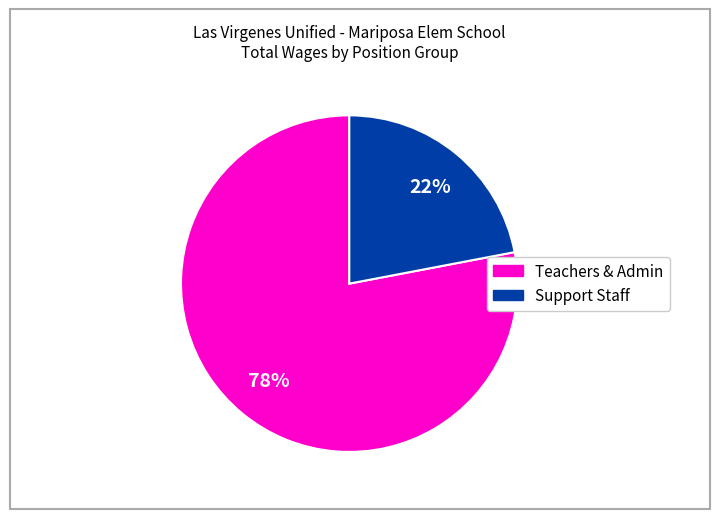

To the nearest percent, what is the difference between the largest and smallest slice percentages?

56%